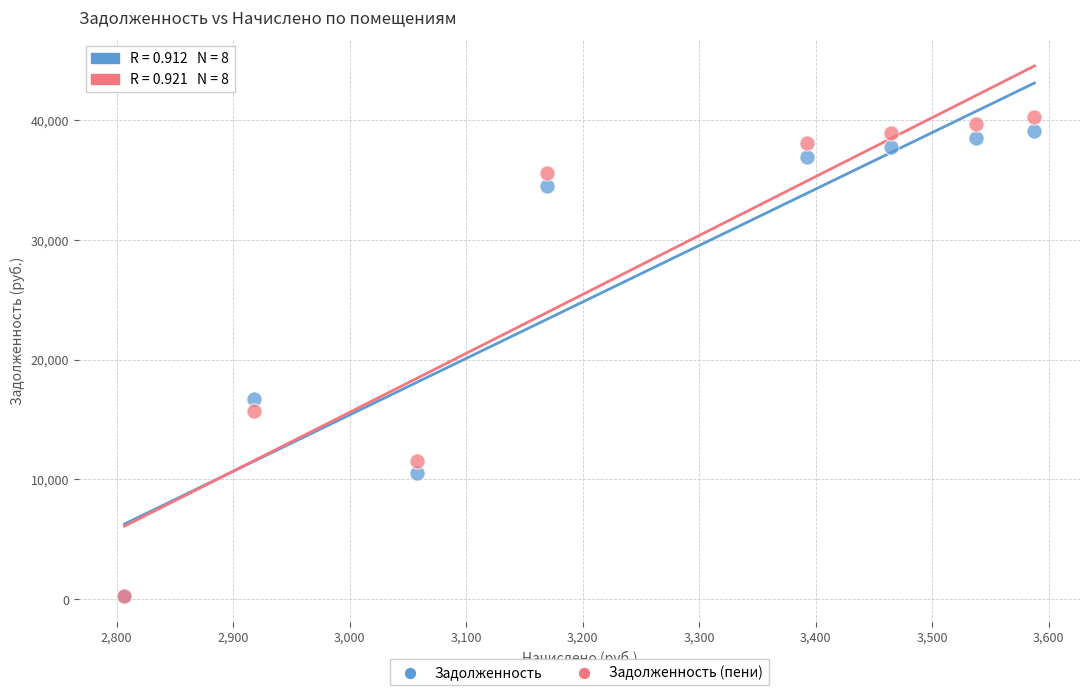

In the Задолженность (пени) series, what Y value is closest to 20286?

15718.5